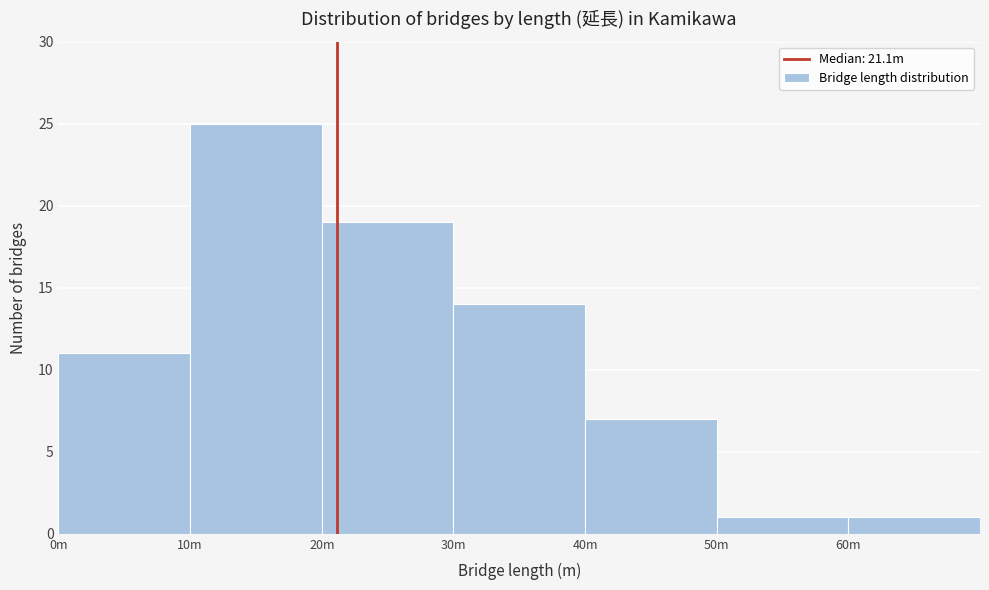

Reading left to right, transcribe all the data shown in this chart.

0m=11	10m=25	20m=19	30m=14	40m=7	50m=1	60m=1